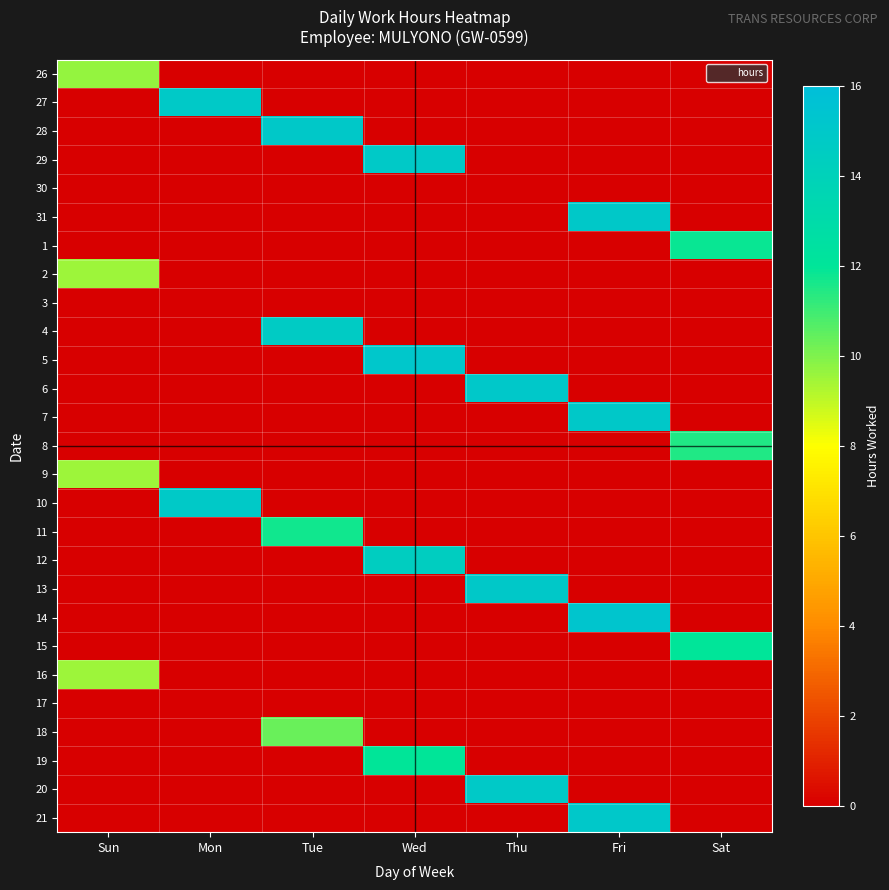

Between Sun and Wed, which is larger?

Wed